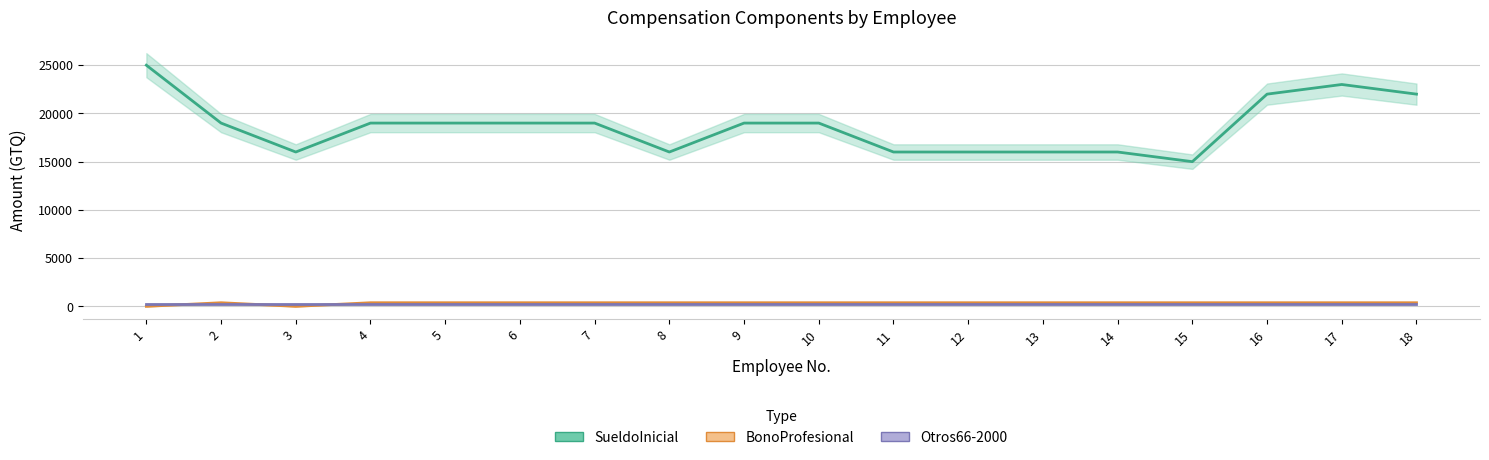

The SueldoInicial series shows 5072 at 12. True or false?

False